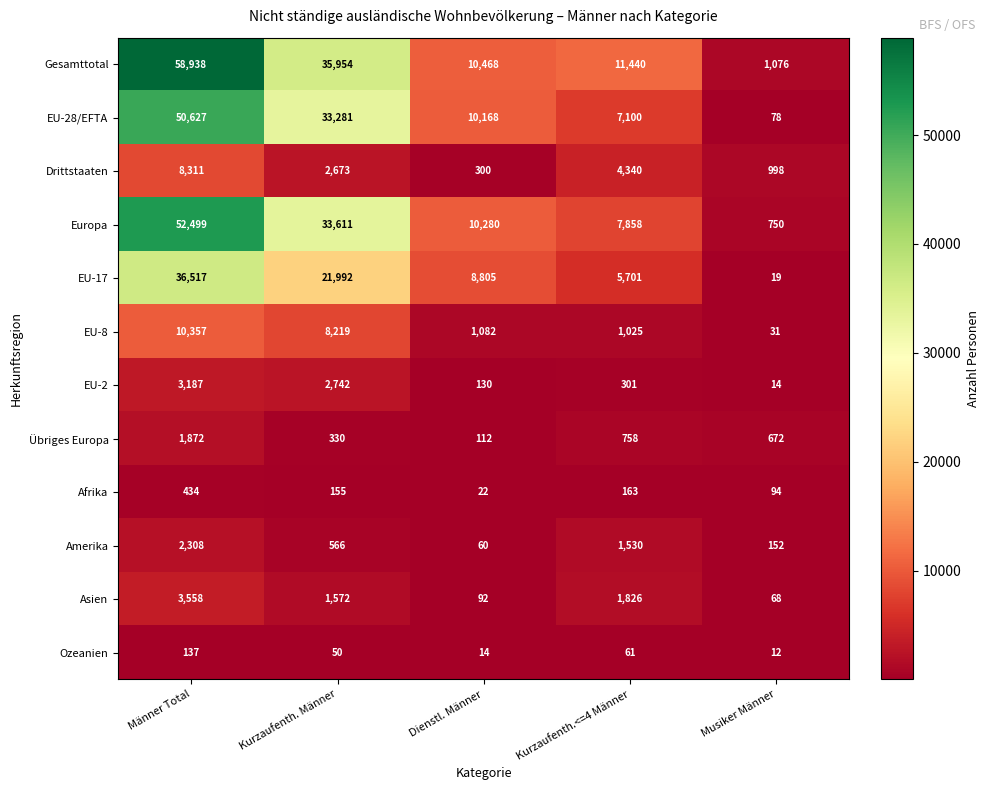

At which category is the sum across all series the highest?

Männer Total